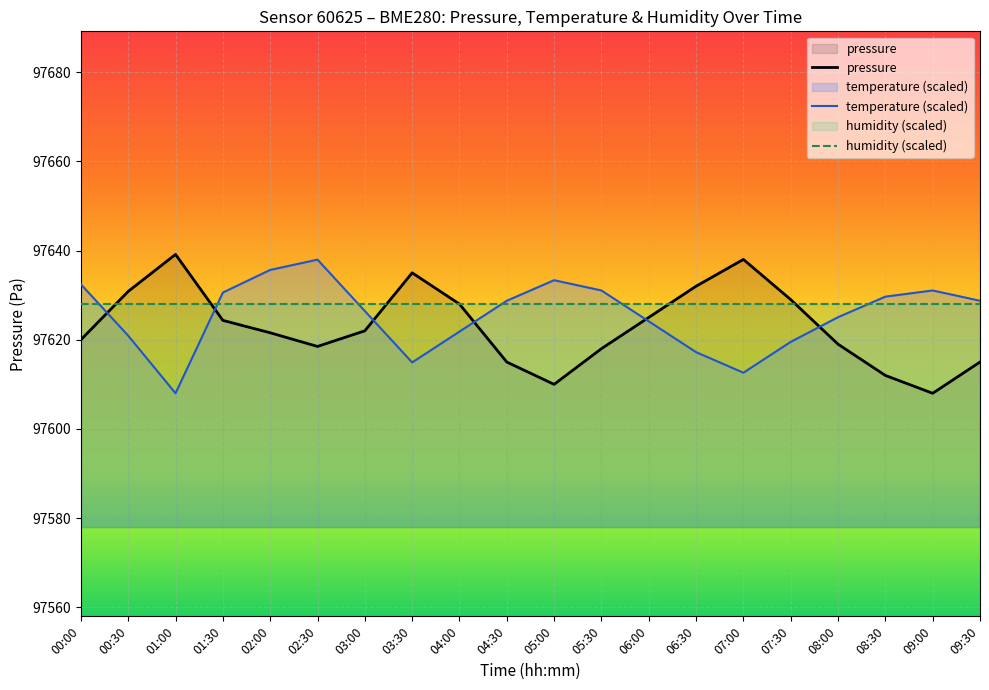

At how many categories does at least one series exceed 97620?

20